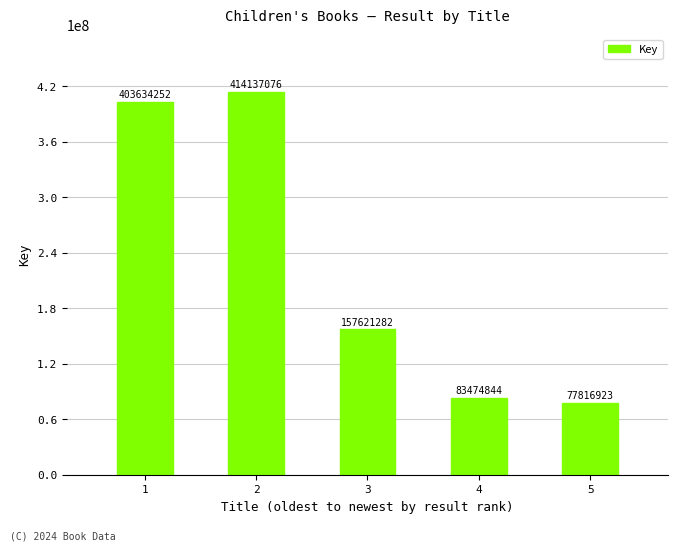

What is the change in value from 1 to 3?

-246012970